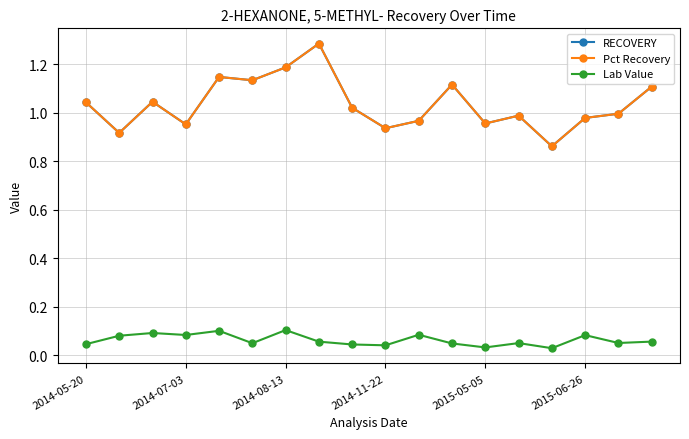

True or false: Pct Recovery and Lab Value cross at least once.

False